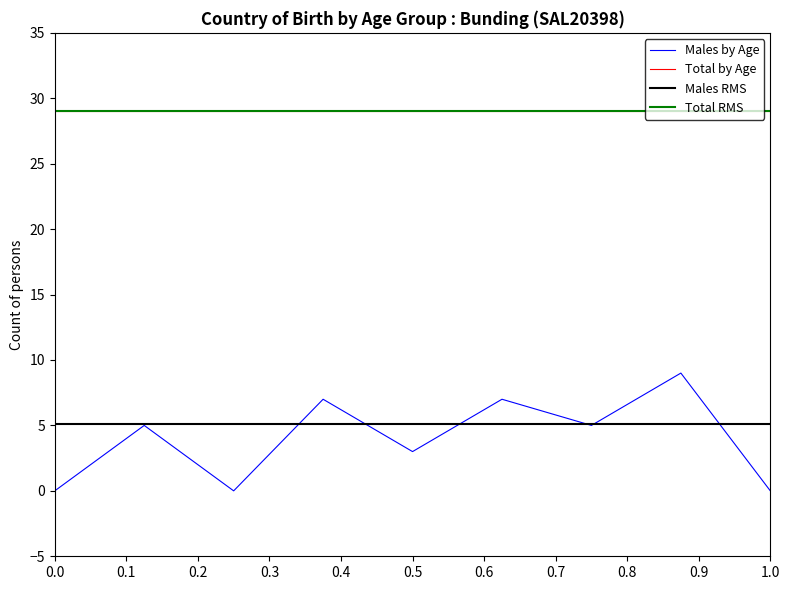

Does the chart have visible grid lines?

No